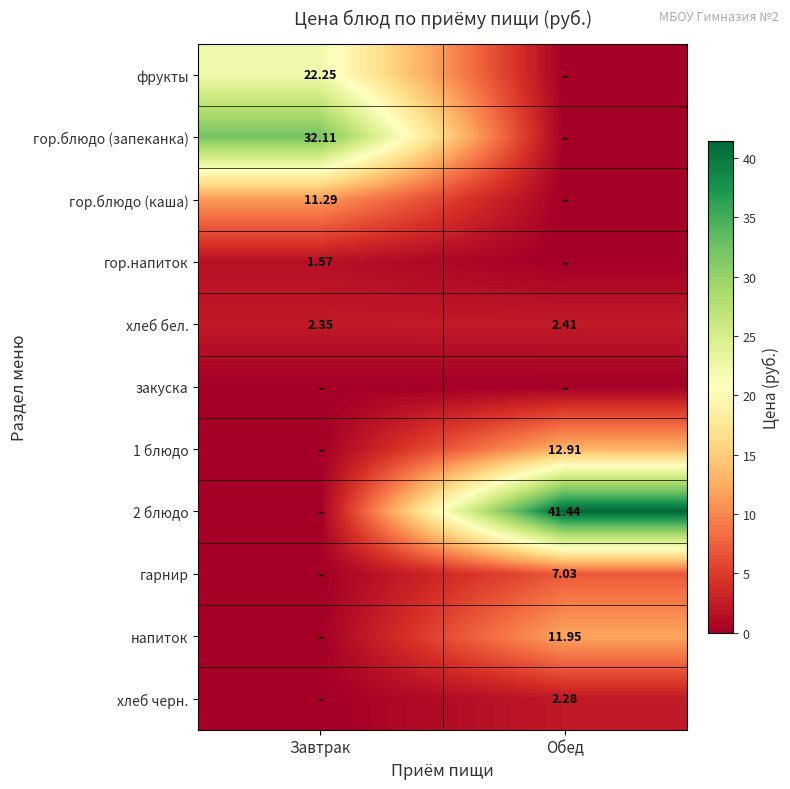

Is the value of 1 блюдо at Обед greater than the value of гор.блюдо (каша) at Завтрак?

Yes